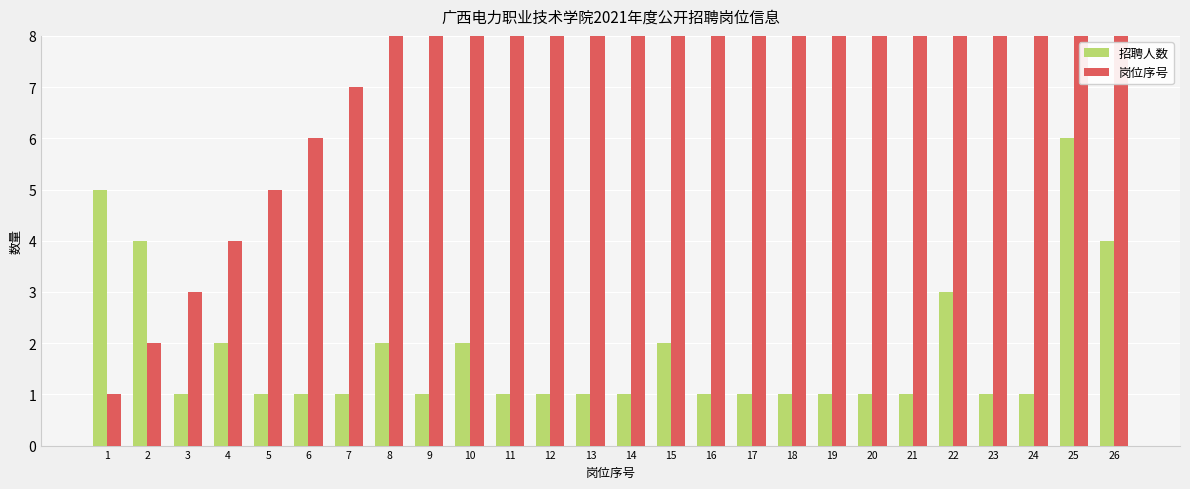

What is the average value of the 招聘人数 series?

2